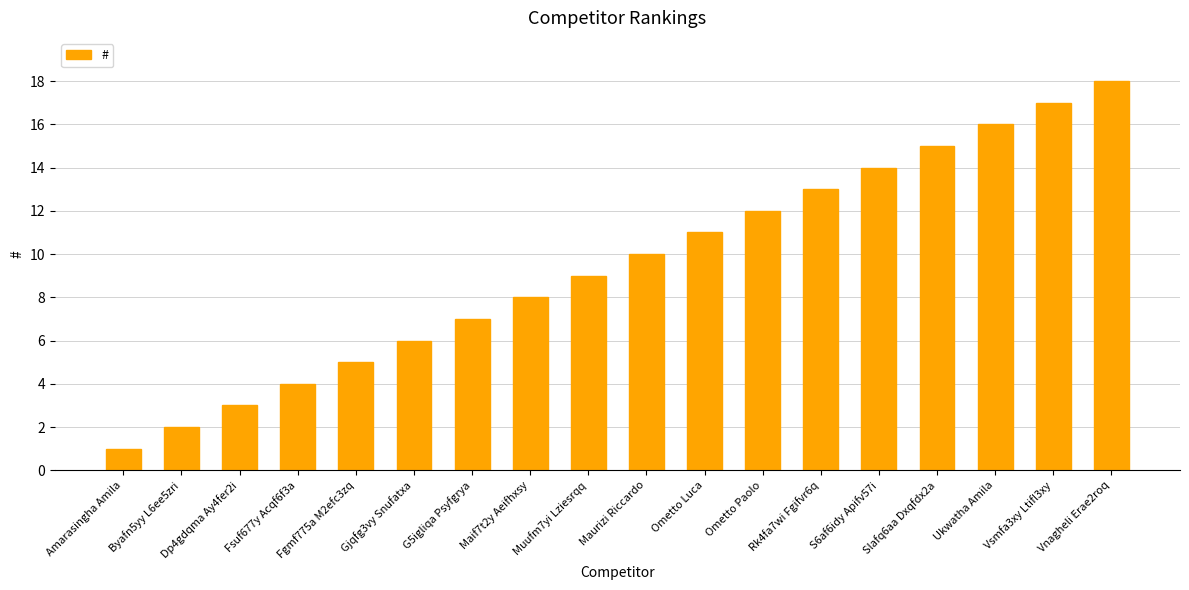

The chart shows a value of 9 at Vnagheli Erae2roq. True or false?

False